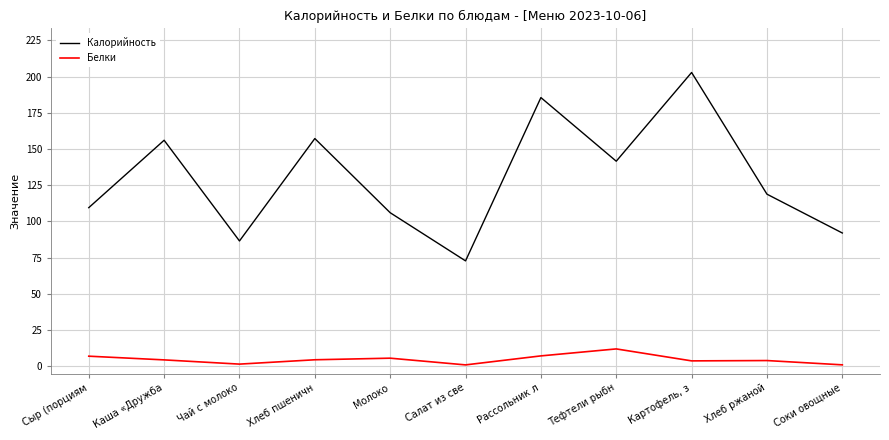

Which category has the highest value in the Калорийность series?

Картофель, з